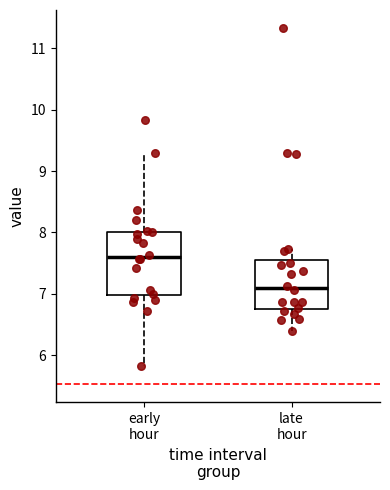

Reading left to right, transcribe this box plot: for each box, give where its median line is, the range the box spans, and where its two whiskers end, as read against the y-axis. The values are not printed on the chart, so give them approximately, as read against the axis.

early hour: median 7.6, box 7.0 to 8.0, whiskers 5.8 to 9.3
late hour: median 7.1, box 6.8 to 7.6, whiskers 6.4 to 7.7